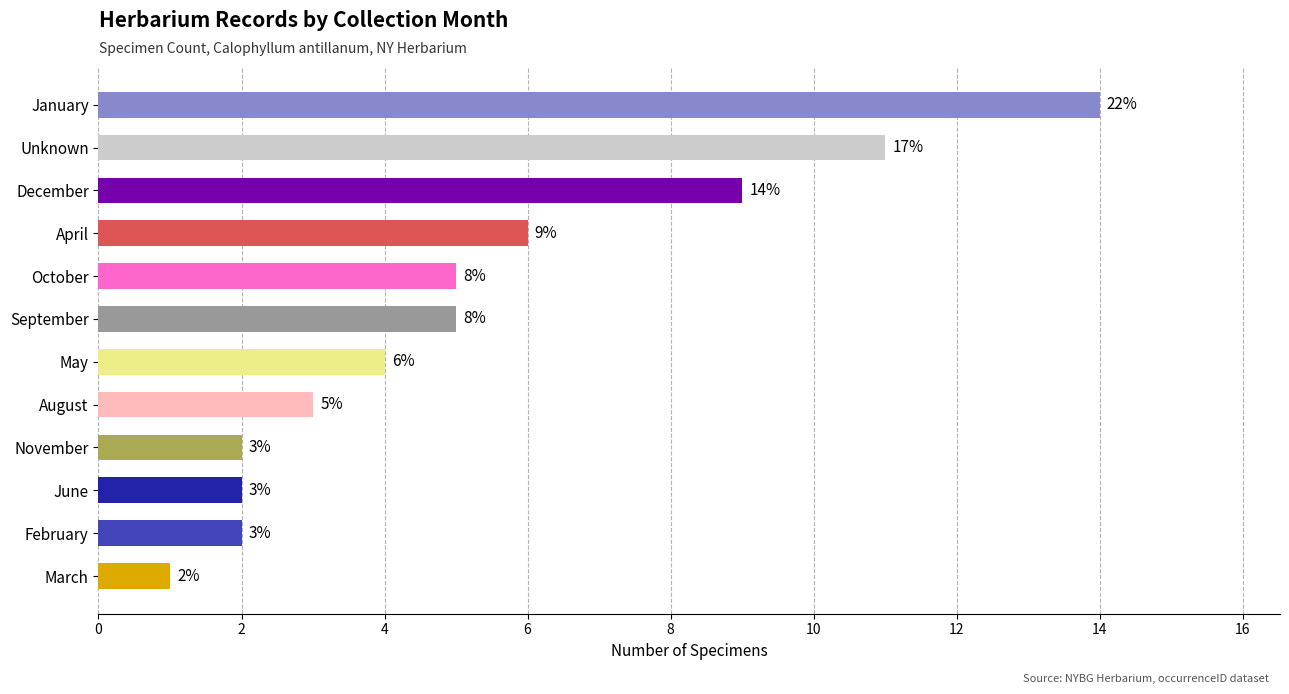

Where is the data nearest to the value 7?

April